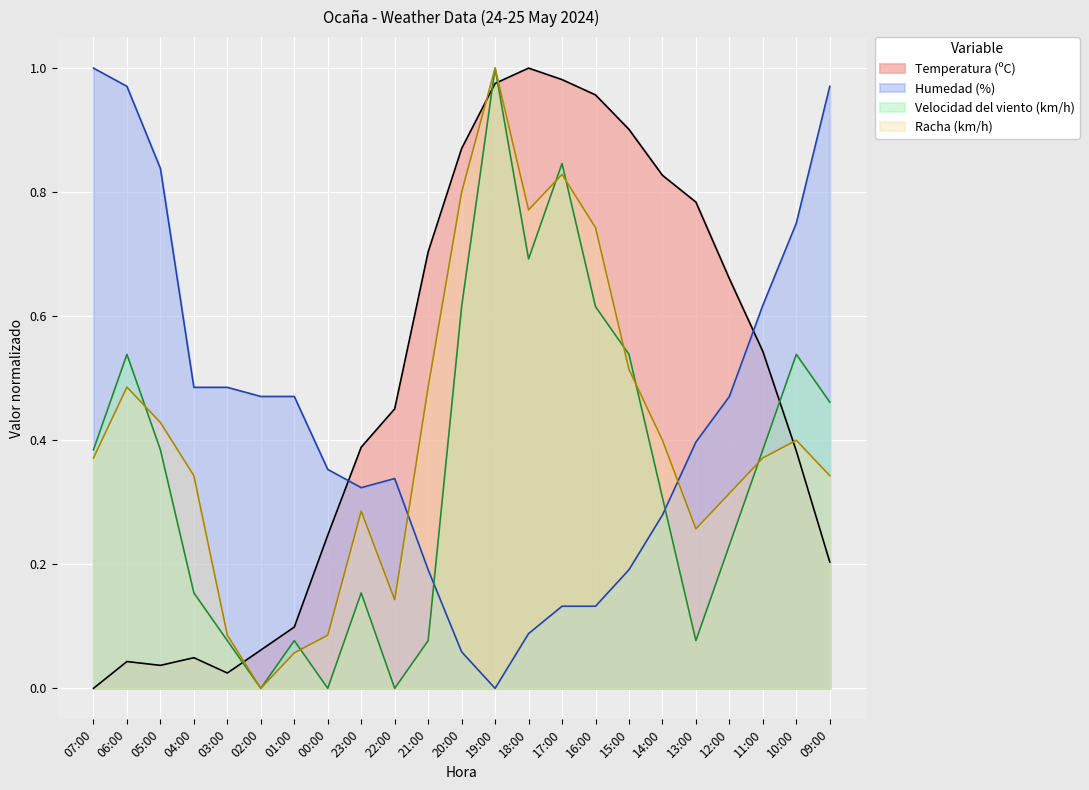

What is the difference between the Velocidad del viento (km/h) values at 14:00 and 09:00?

0.2